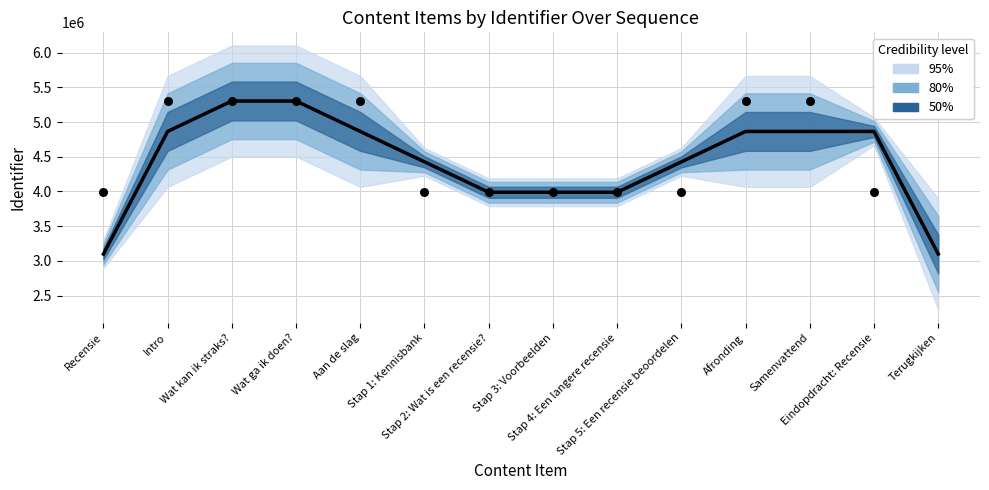

At how many categories does at least one series exceed 4572211?

8